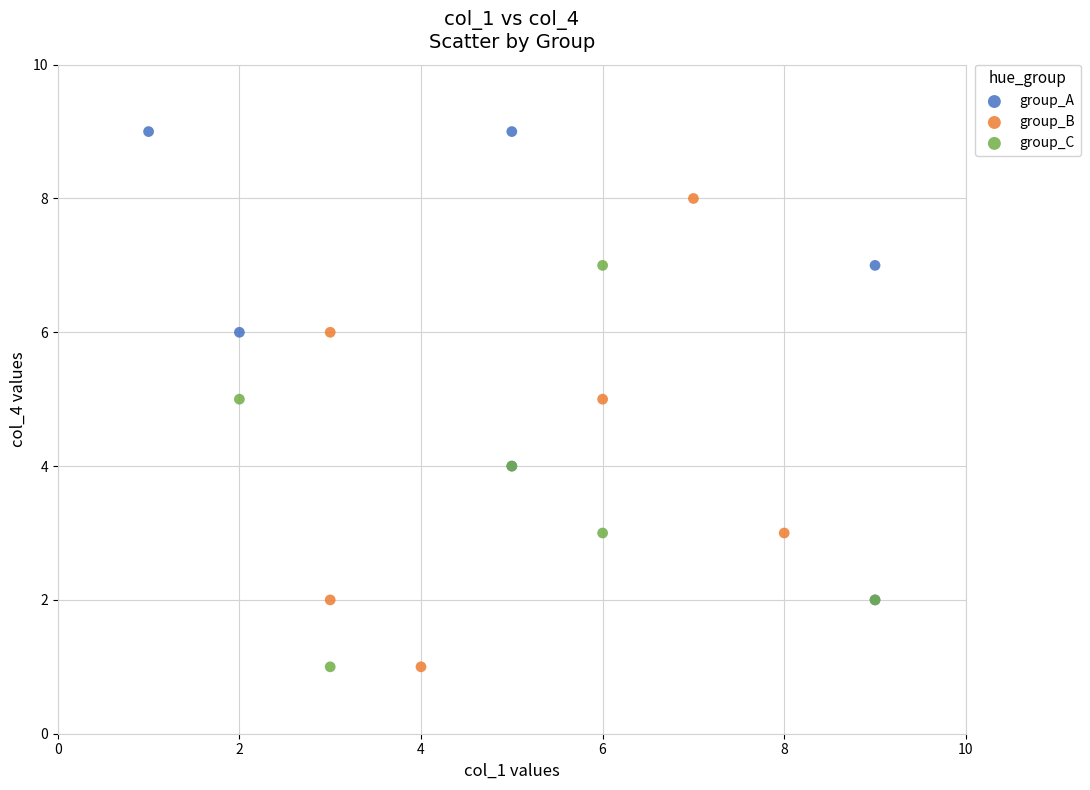

Which series reaches the maximum Y coordinate?

group_A